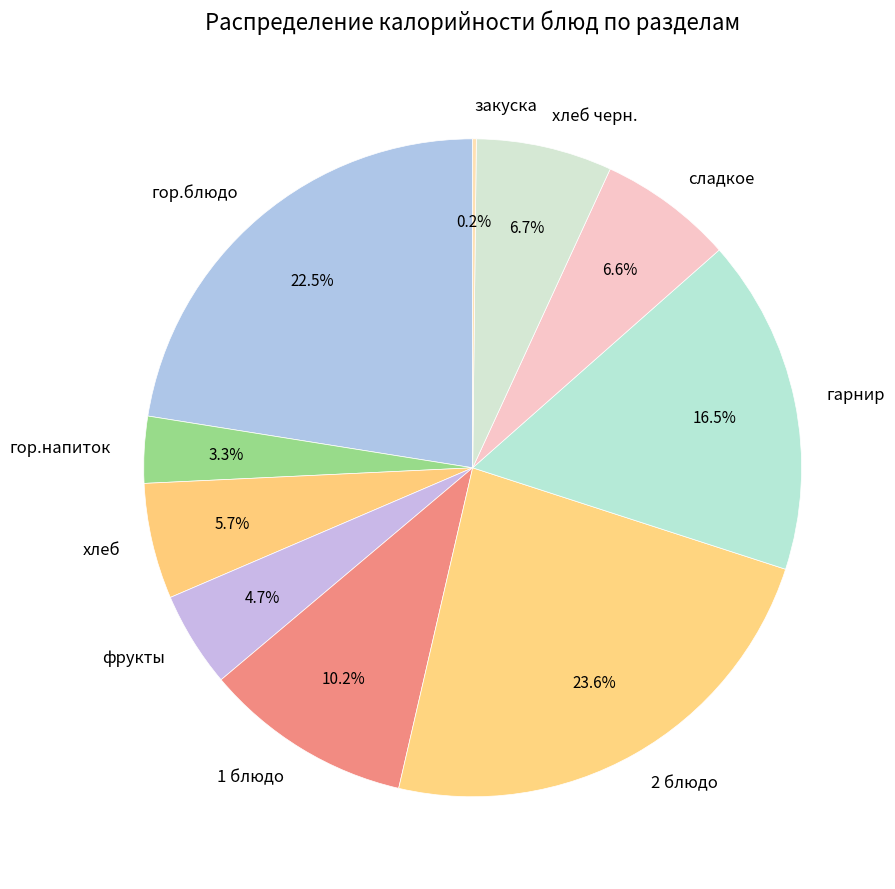

Which has a higher value, 1 блюдо or гарнир?

гарнир